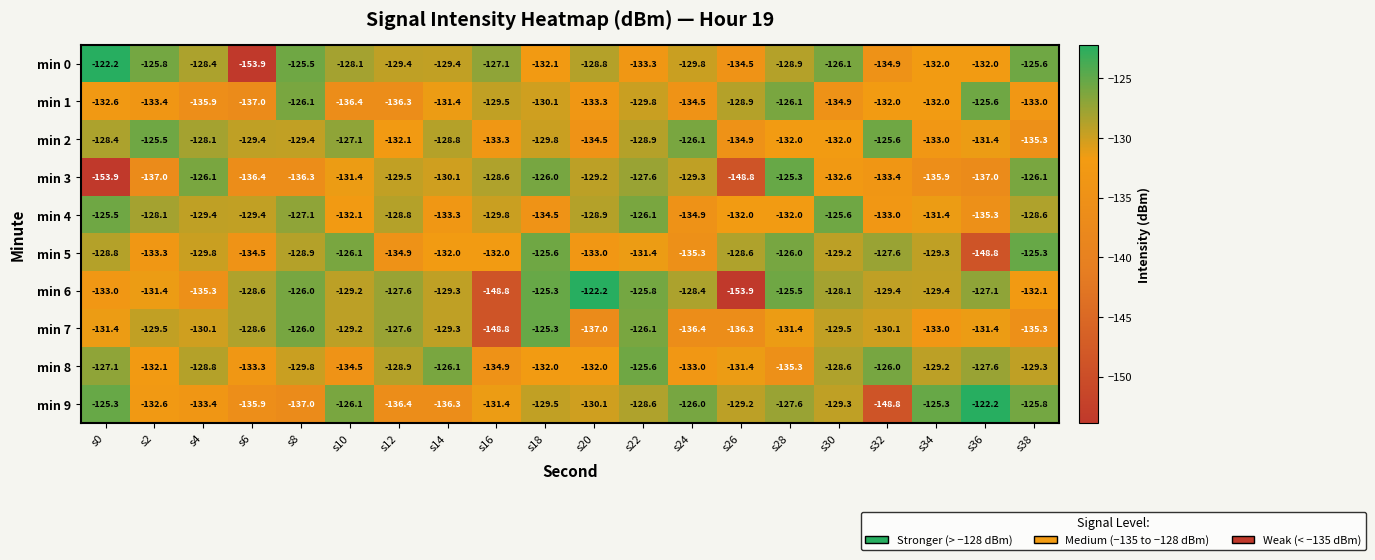

Between s2 and s34, which series saw the biggest shift?

min 2